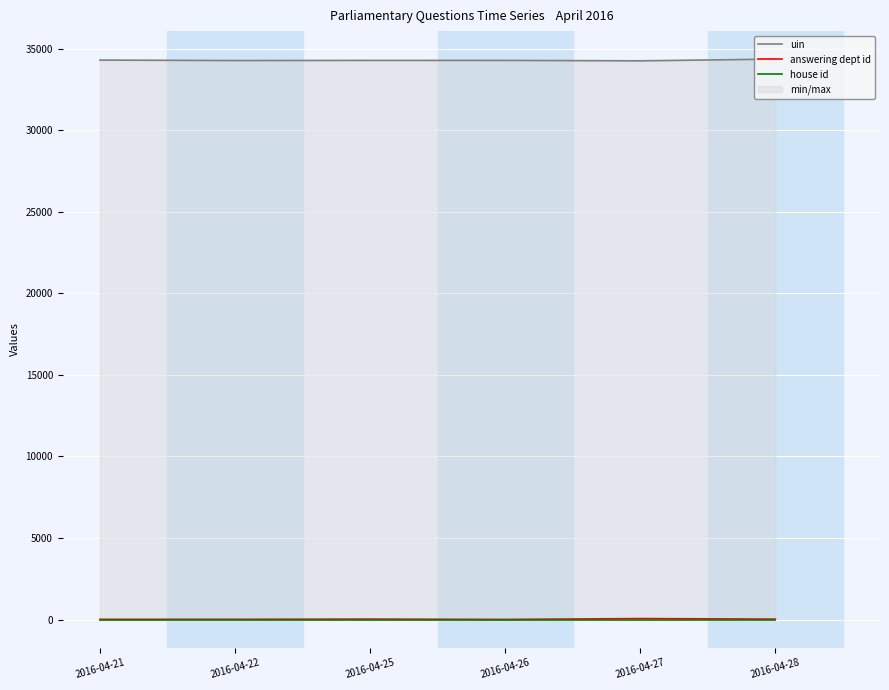

At 2016-04-25, list the series in order from largest to smallest.

uin, answering dept id, house id